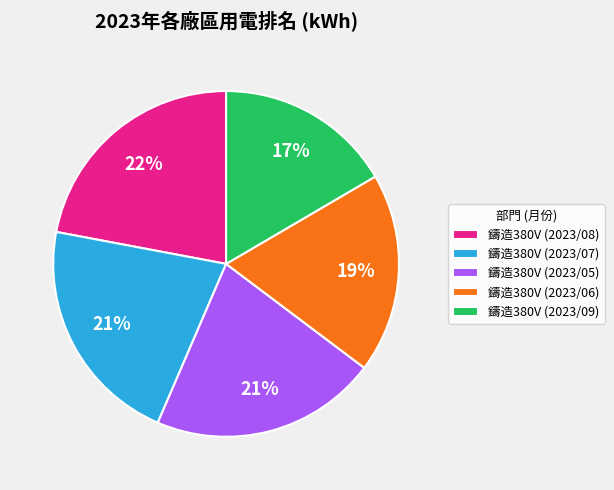

What is the largest slice in the pie chart?

鑄造380V (2023/08)